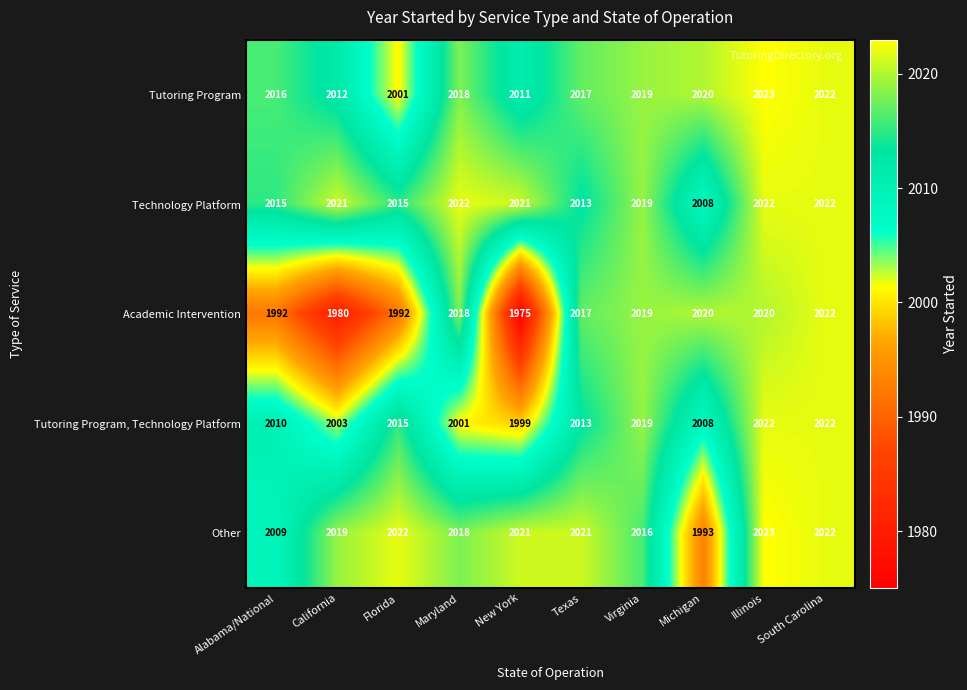

What is the sum of the Tutoring Program, Technology Platform values at Virginia and Alabama/National?

4029